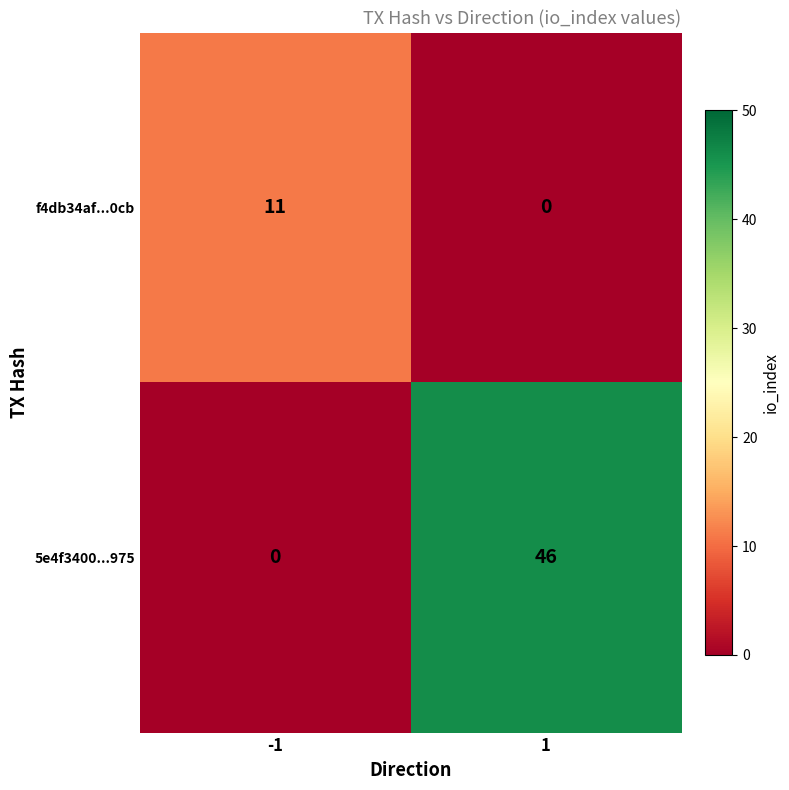

Which series has the largest total across all categories?

5e4f3400...975